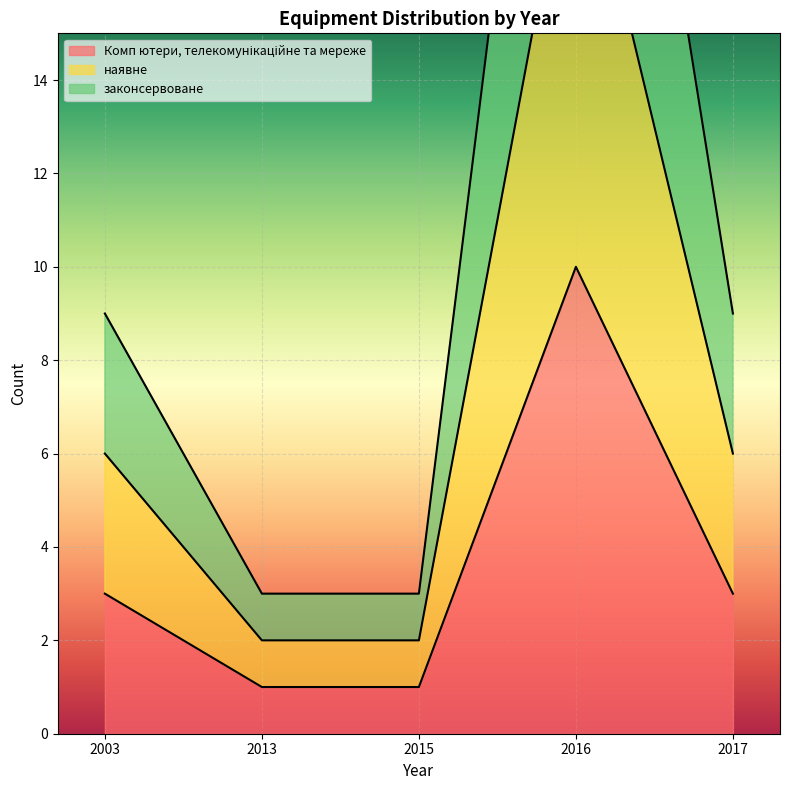

Is the value of Комп ютери, телекомунікаційне та мереже at 2016 greater than the value of законсервоване at 2016?

Yes